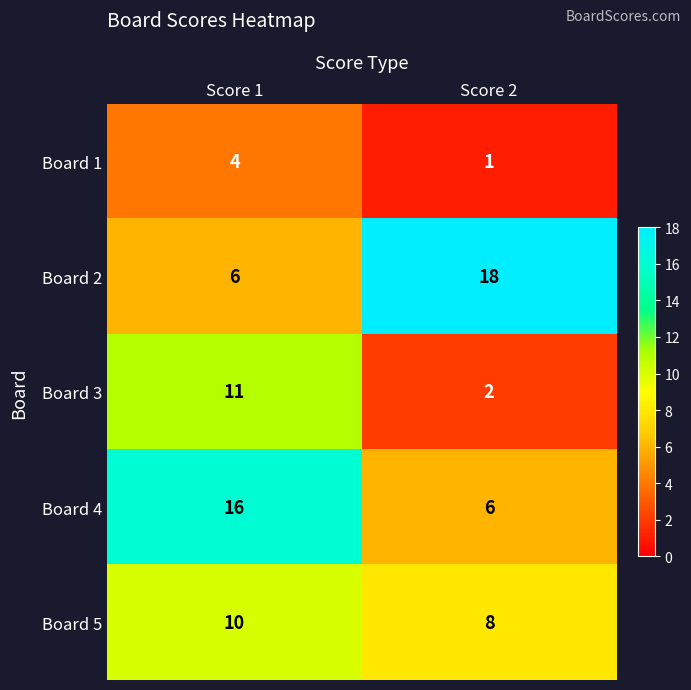

What is the sum of all Board 5 values?

18